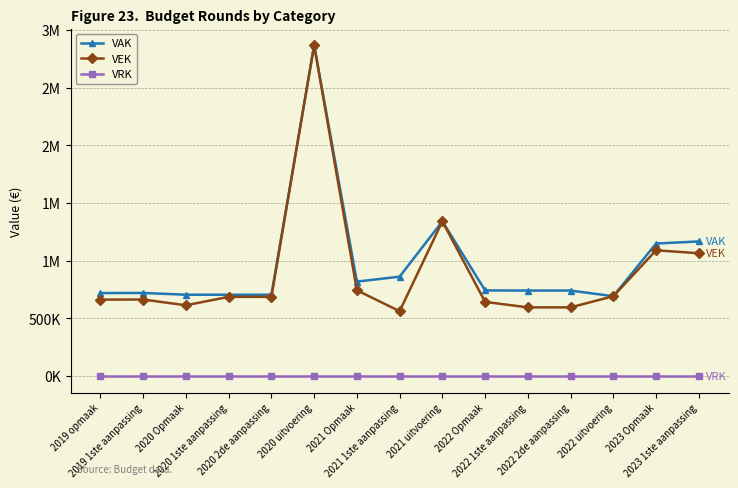

What are all the series names shown in the legend?

VAK, VEK, VRK